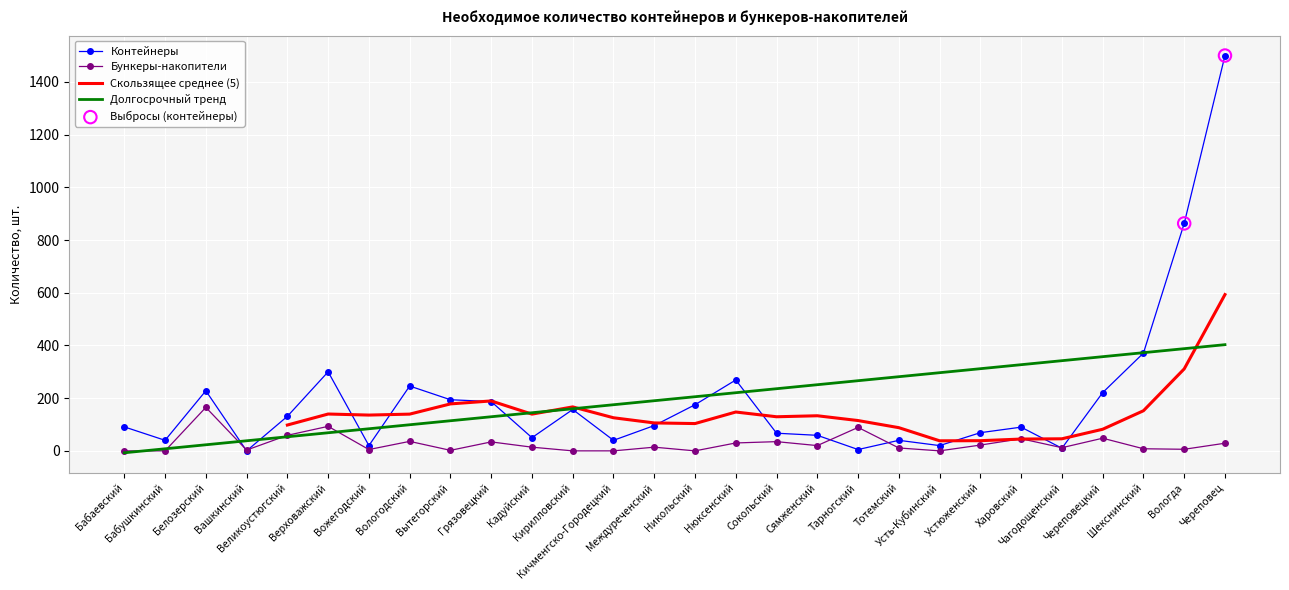

Which series reaches the minimum Y coordinate?

Контейнеры